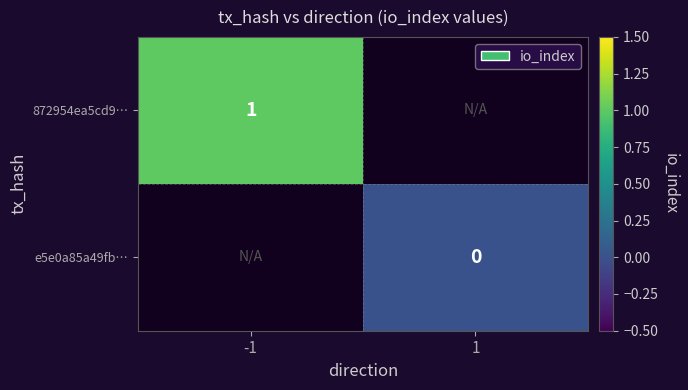

Which label corresponds to the largest value in the chart?

-1